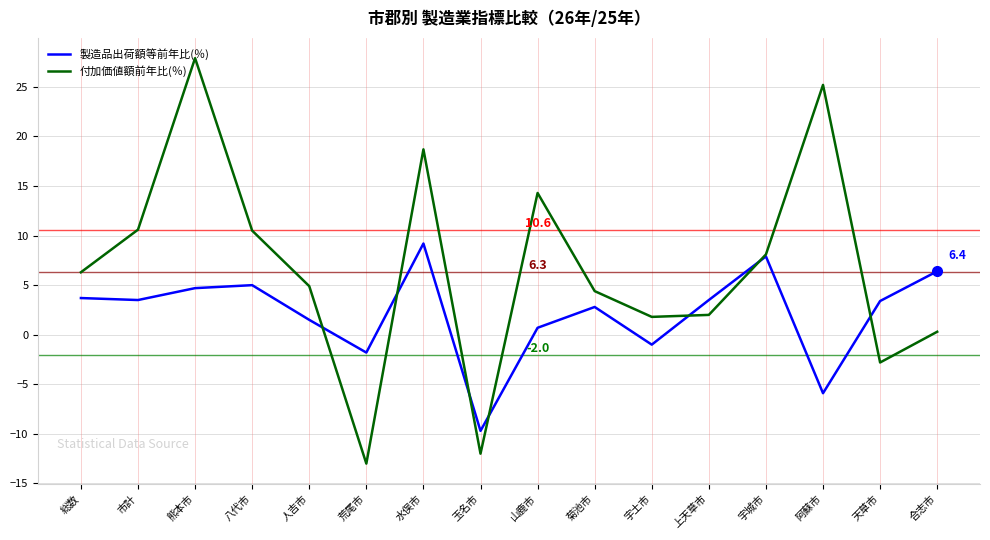

Where does the 付加価値額前年比(％) series first go above 6?

総数